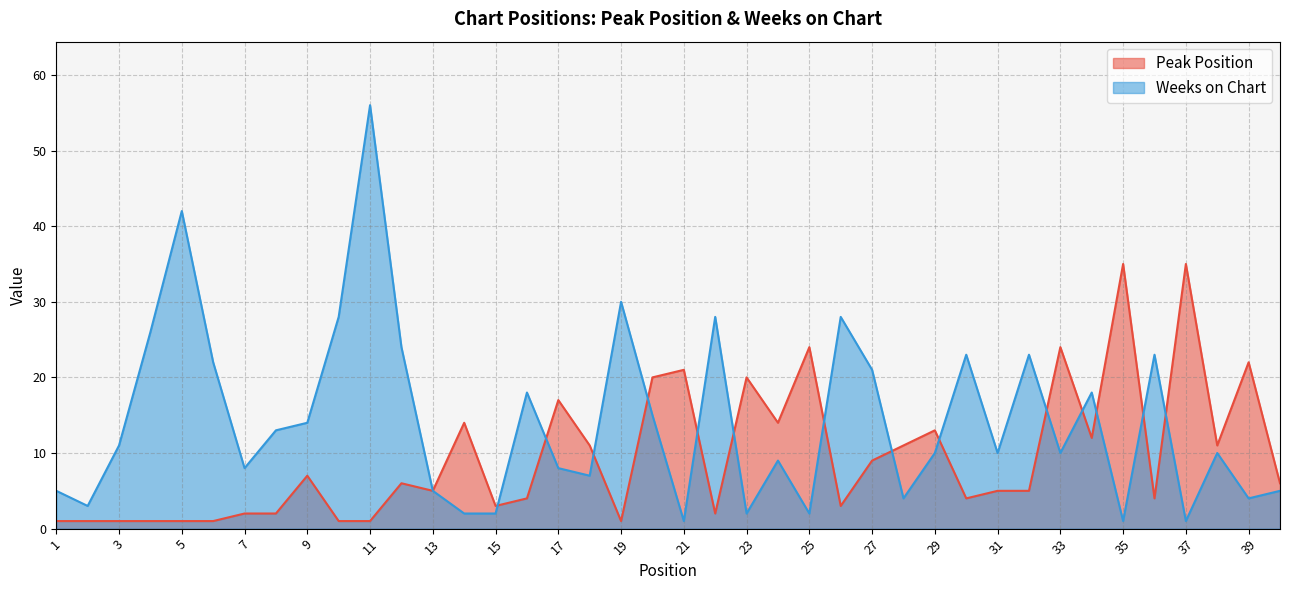

What is the lowest value of the Weeks on Chart series?

1